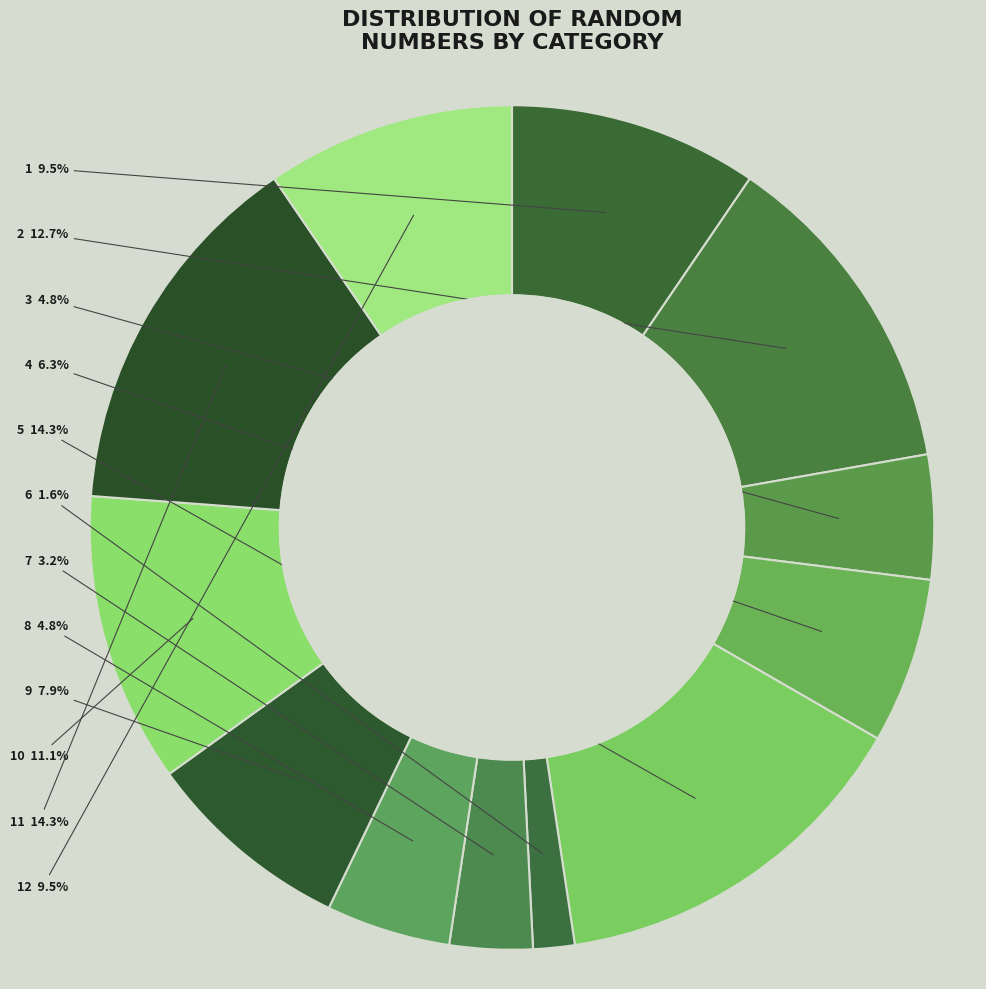

Count the number of slices in the pie.

12